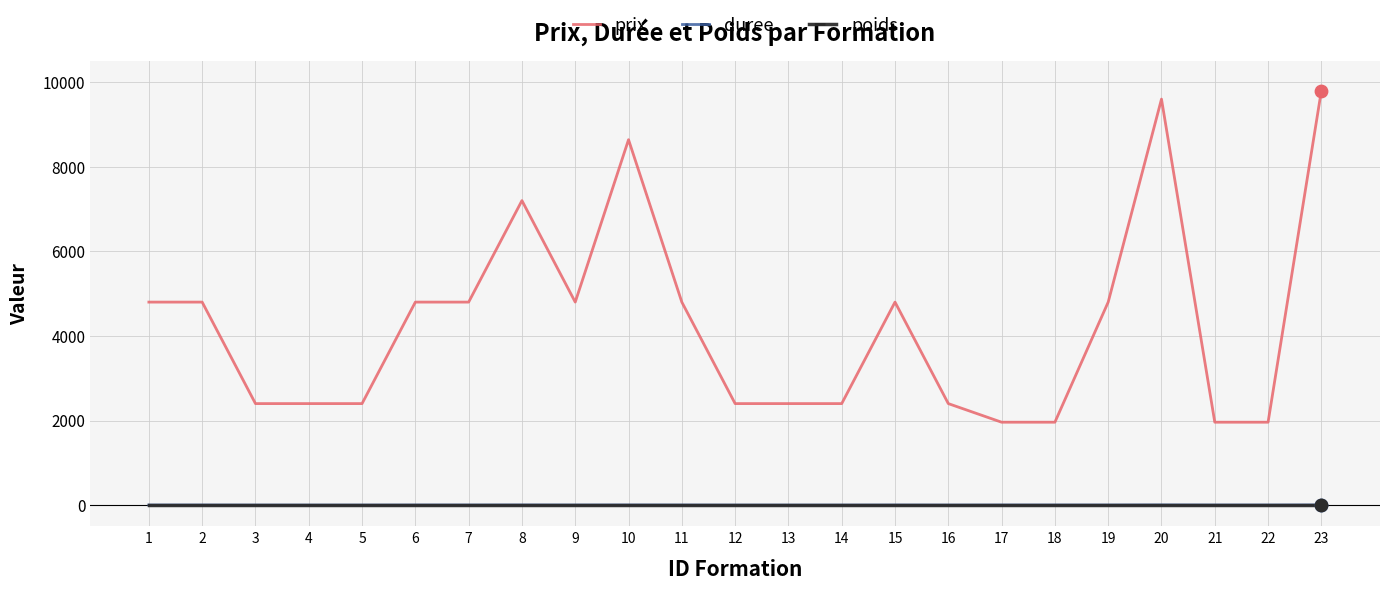

What are all the series names shown in the legend?

prix, duree, poids